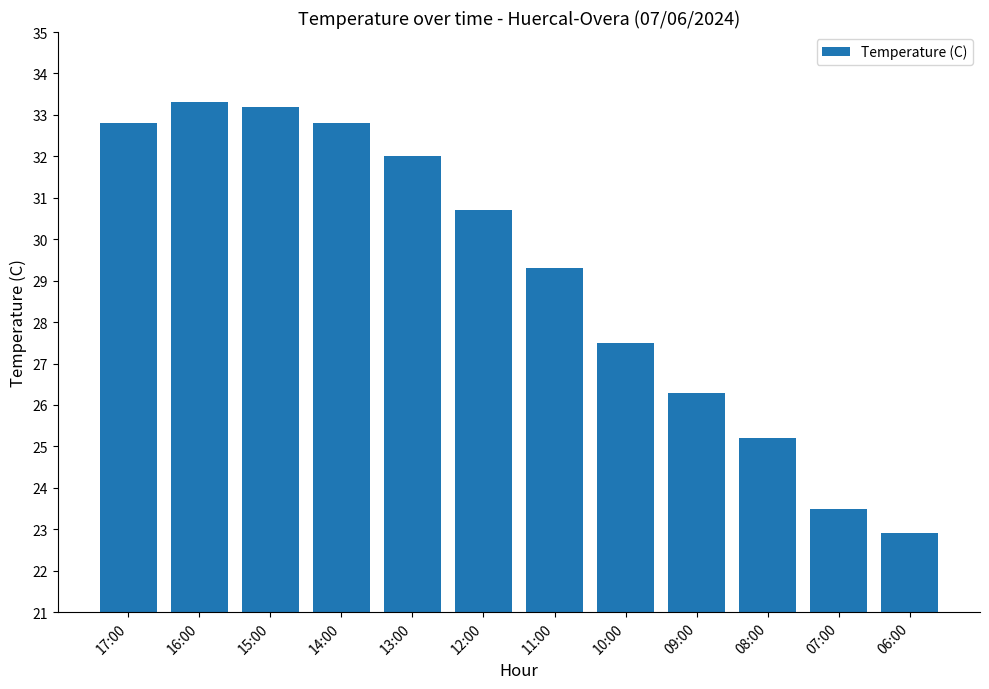

Count the number of data series in this chart.

1